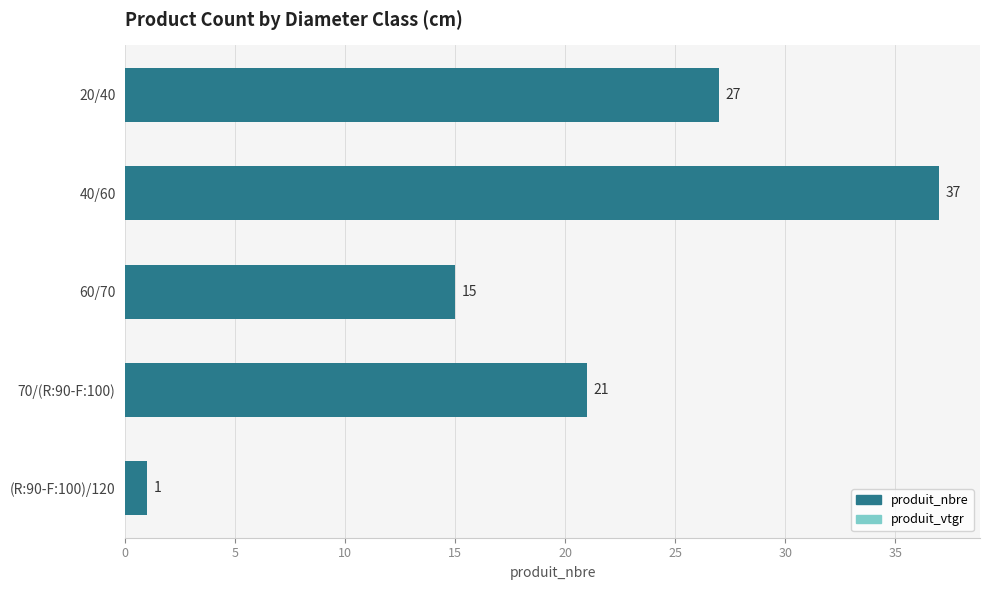

Are the bars horizontal?

Yes